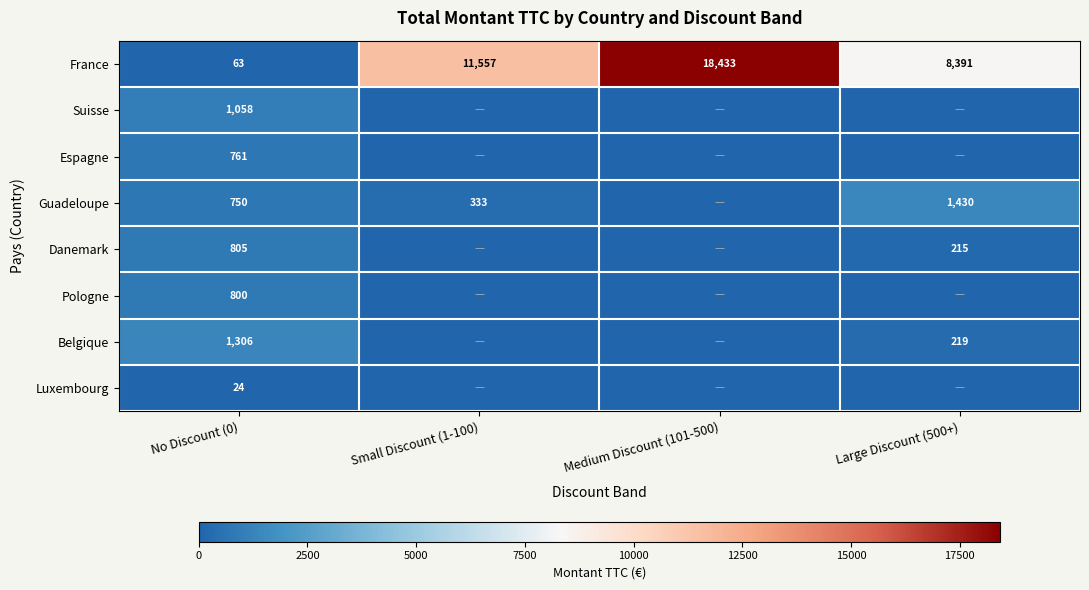

How many series are shown in this chart?

8